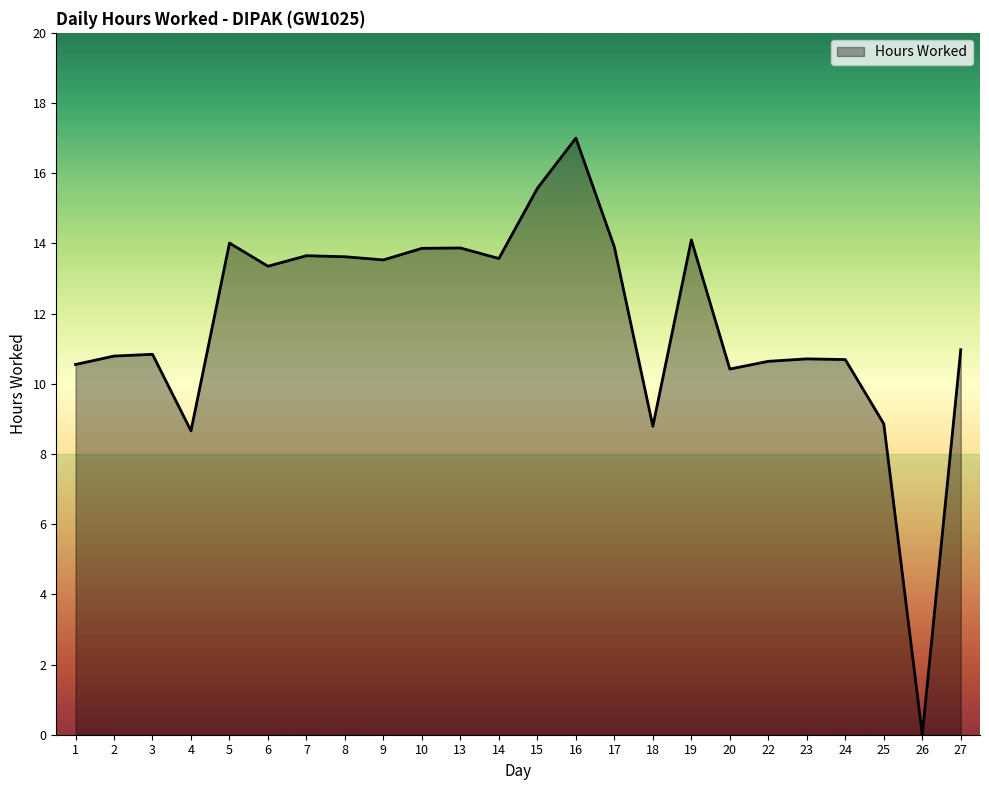

What is the change in value from 5 to 27?

-3.0